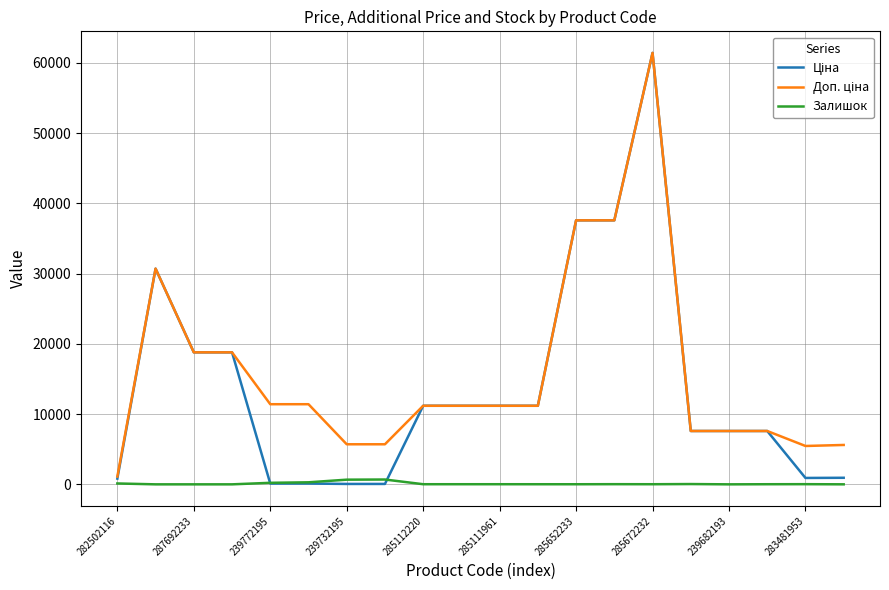

What is the greatest value displayed?

61434.3